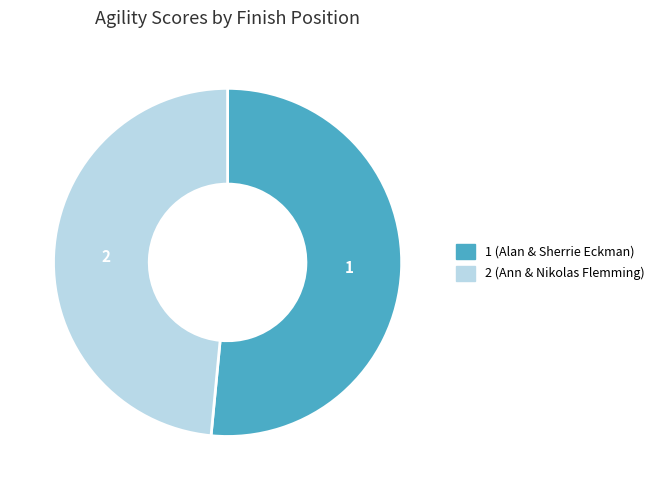

Rank the categories by value from highest to lowest.

1, 2